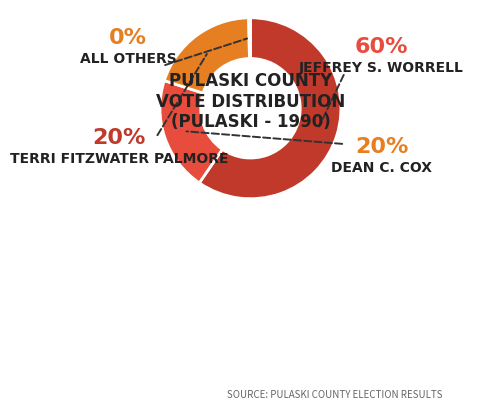

Count the number of slices in the pie.

4